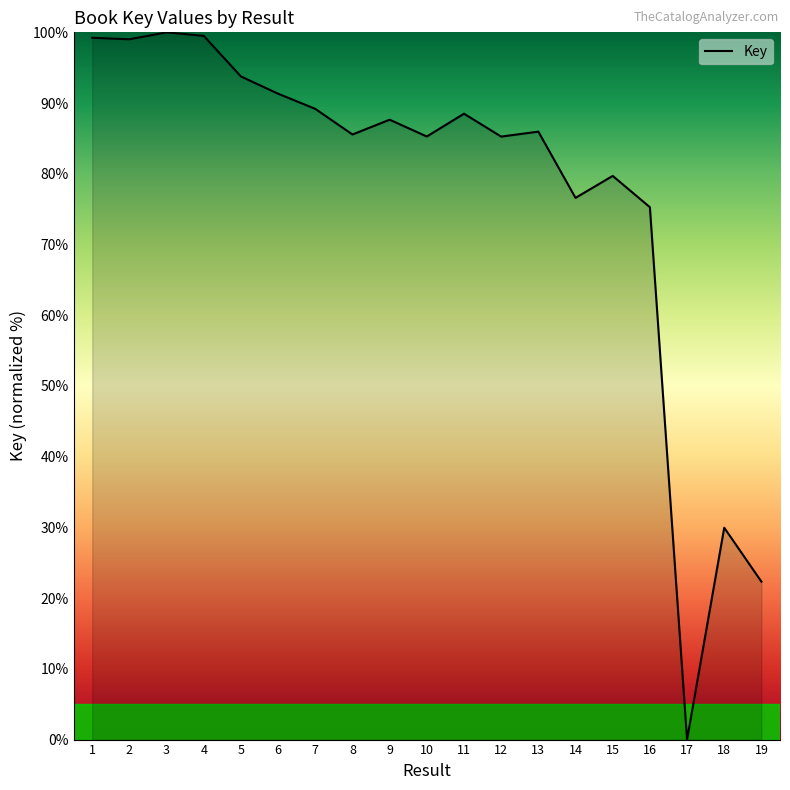

At which label is the value closest to 50?

18